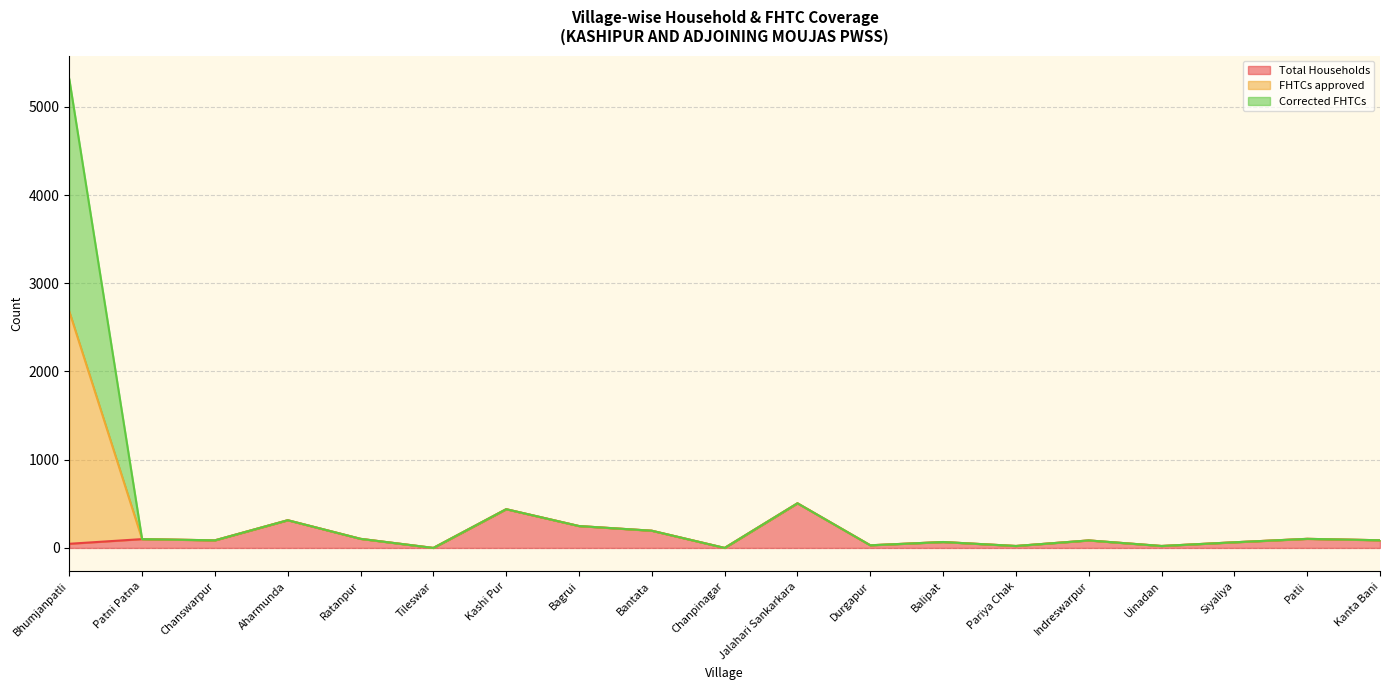

Where is Total Households nearest to the value 253?

Bagrui